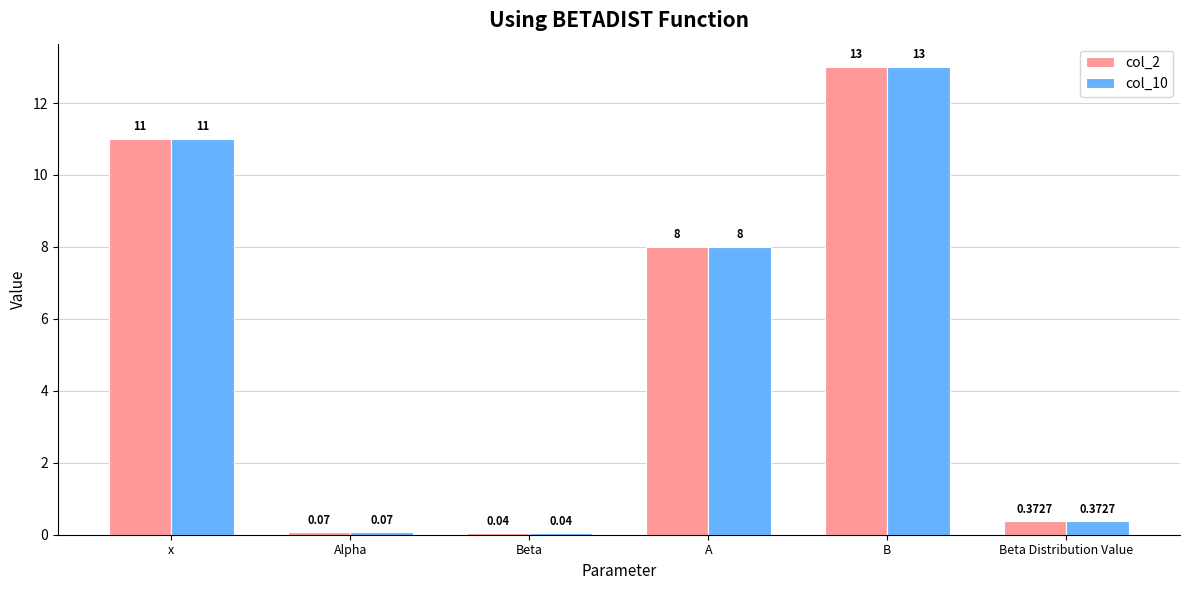

Where is col_2 nearest to the value 6?

A